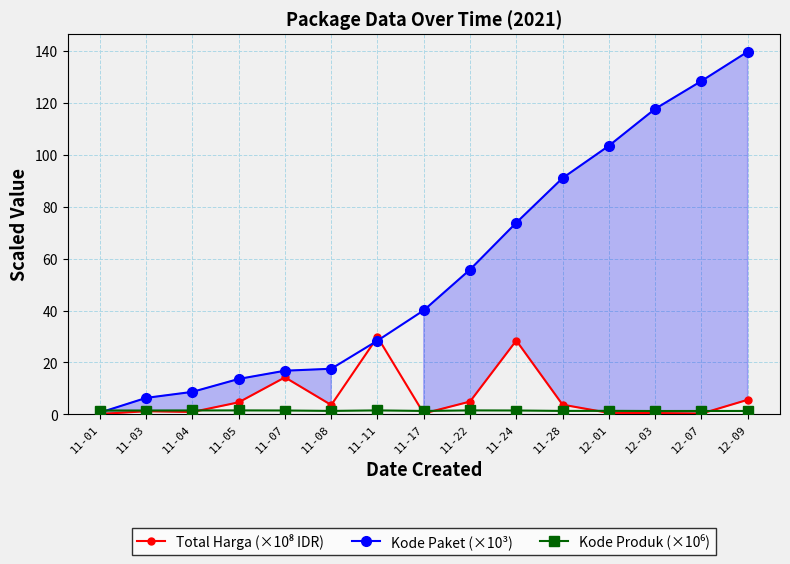

What is the difference between the highest and lowest values at 11-03?

5.2